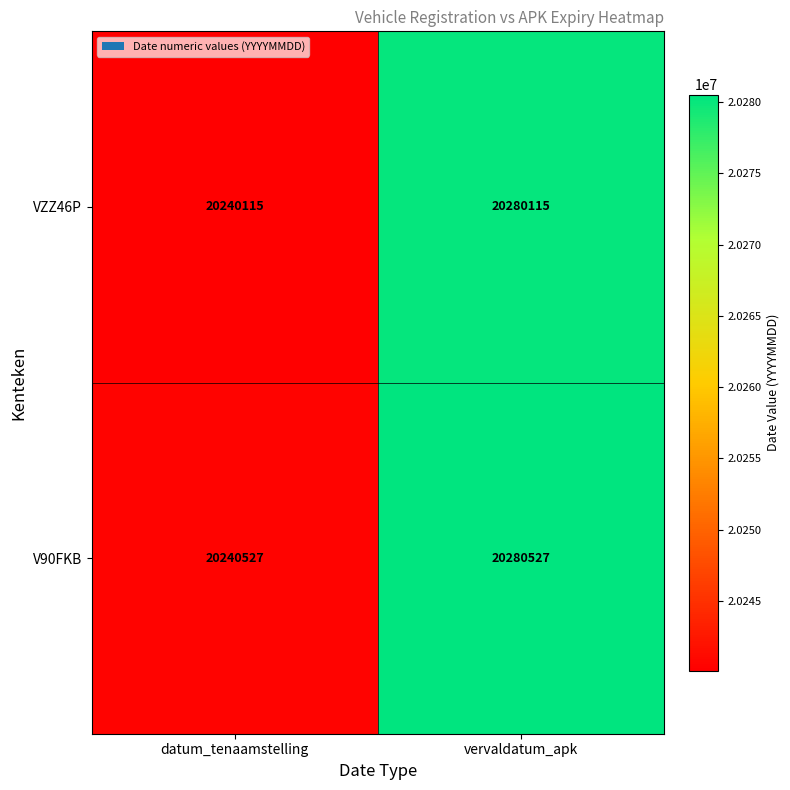

Which category has the highest value across all series?

vervaldatum_apk